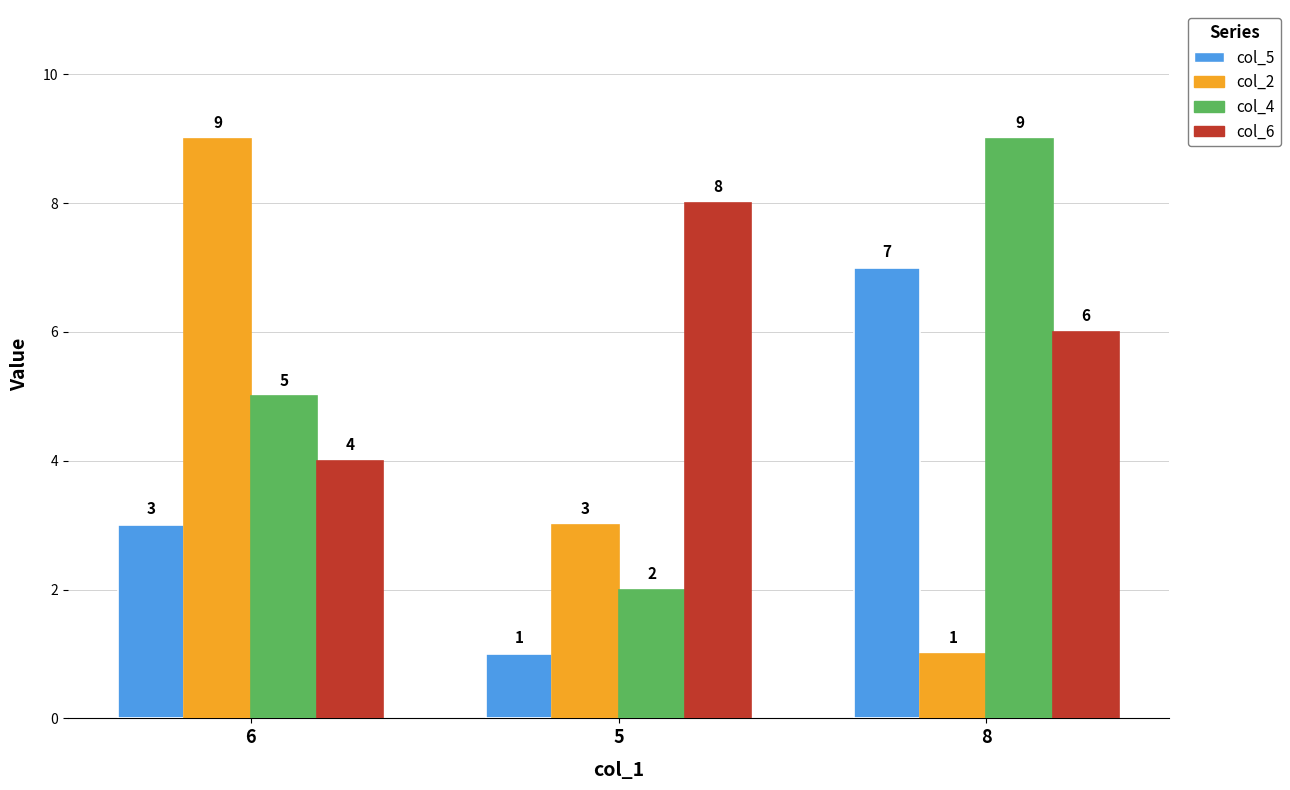

How many distinct data groups are displayed?

4